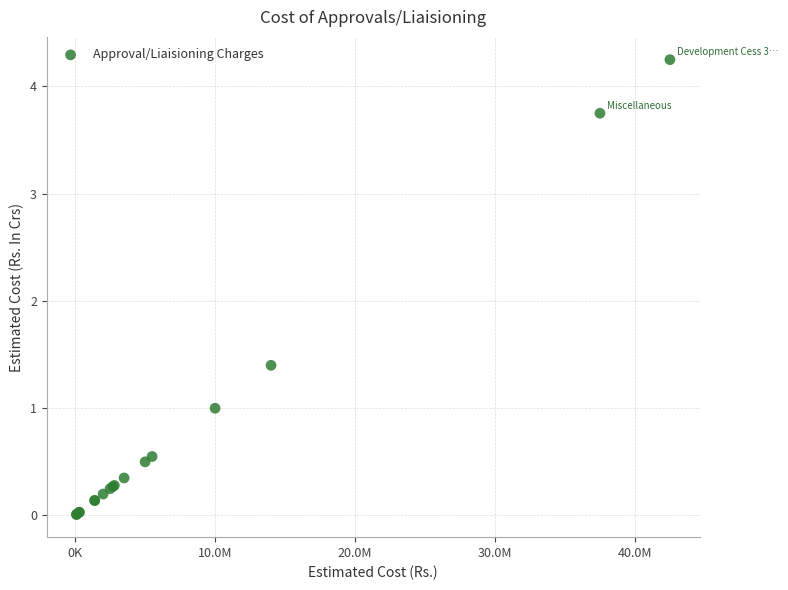

What Y value in the scatter plot is closest to 2?

1.4